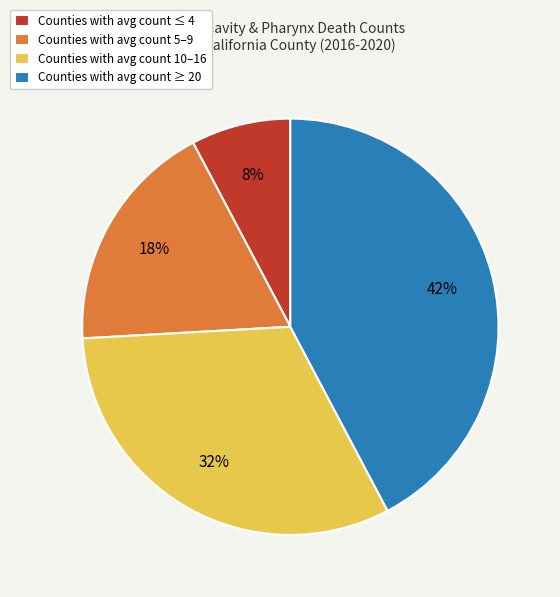

Is the sum of Counties with avg count 10–16 and Counties with avg count ≥ 20 greater than half?

Yes